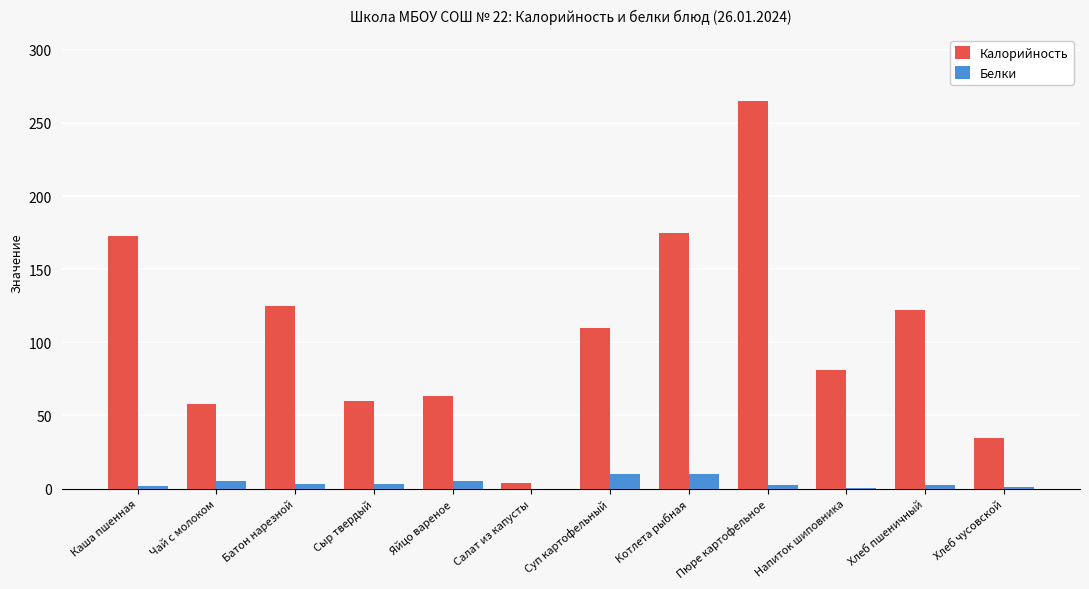

Between Батон нарезной and Котлета рыбная, which series saw the biggest shift?

Калорийность